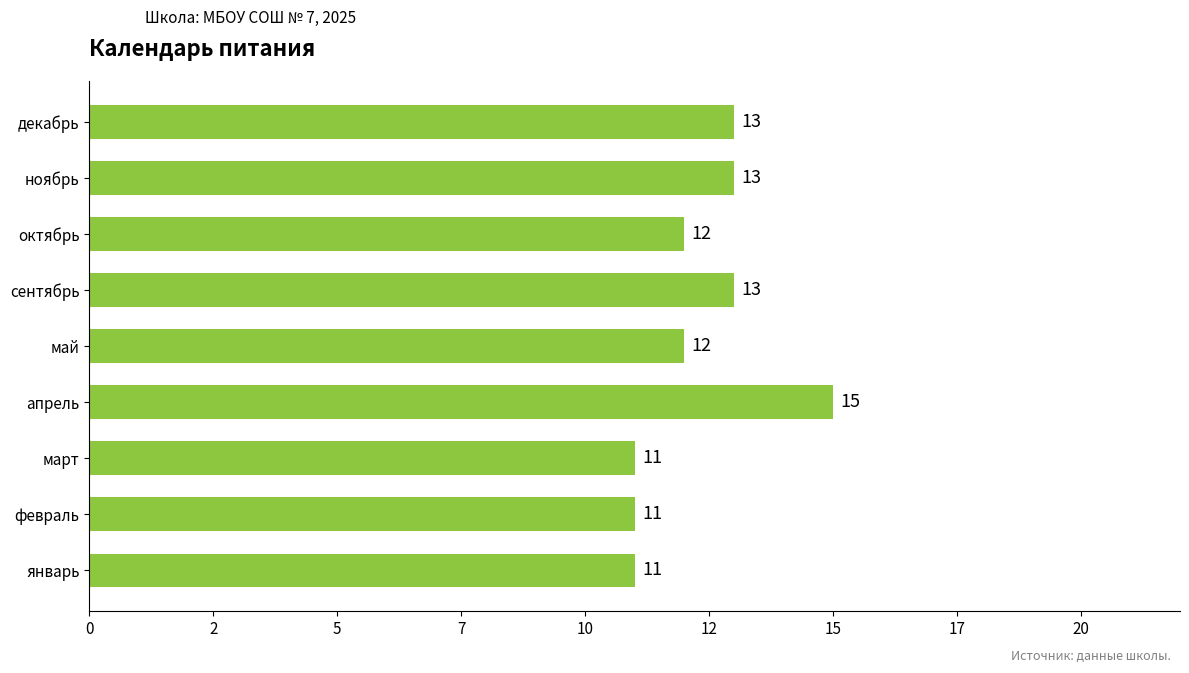

Which label corresponds to the largest value in the chart?

апрель